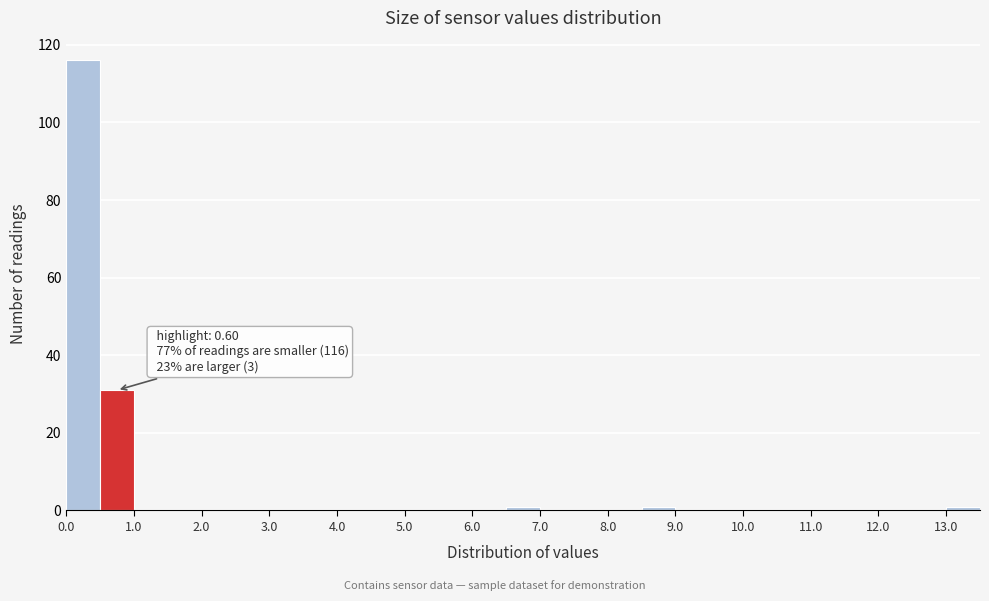

Over which range of the x-axis is the bar tallest?

0.0 to 0.5